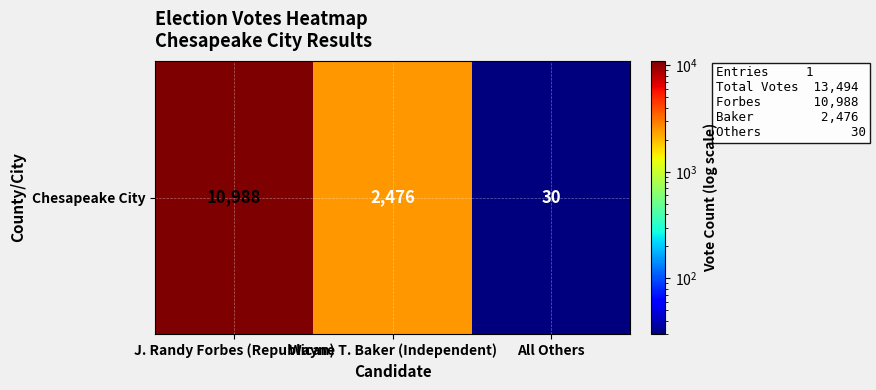

The value at Wayne T. Baker (Independent) is 4438. True or false?

False